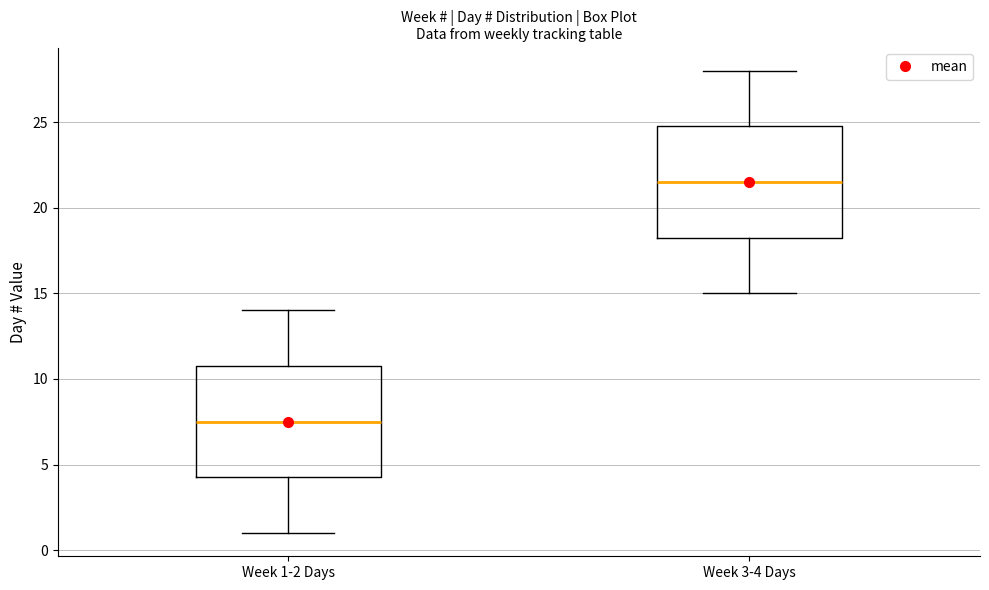

Reading left to right, transcribe this box plot: for each box, give where its median line is, the range the box spans, and where its two whiskers end, as read against the y-axis. The values are not printed on the chart, so give them approximately, as read against the axis.

Week 1-2 Days: median 7.5, box 4.5 to 11.0, whiskers 1.0 to 14.0
Week 3-4 Days: median 21.5, box 18.5 to 25.0, whiskers 15.0 to 28.0